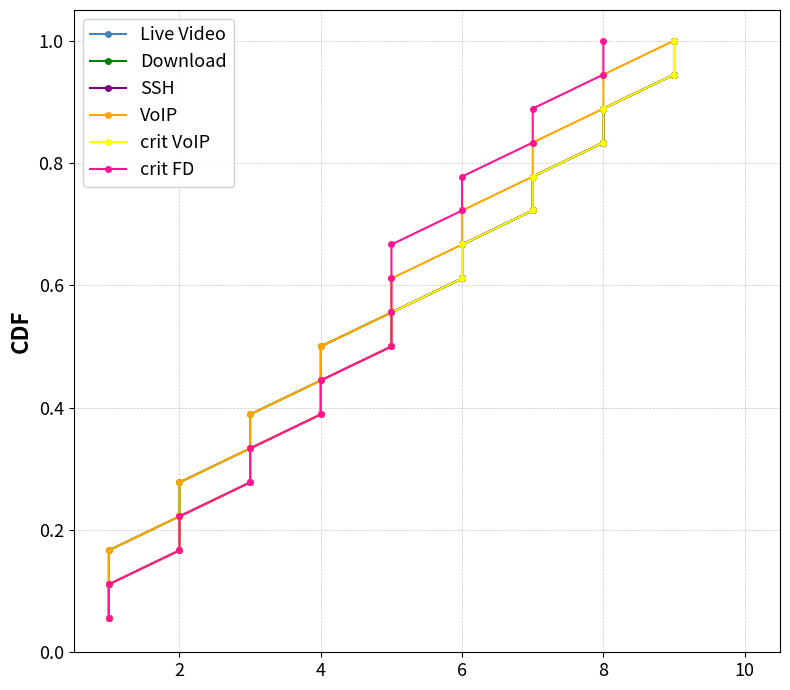

True or false: VoIP and Live Video intersect in this chart.

False